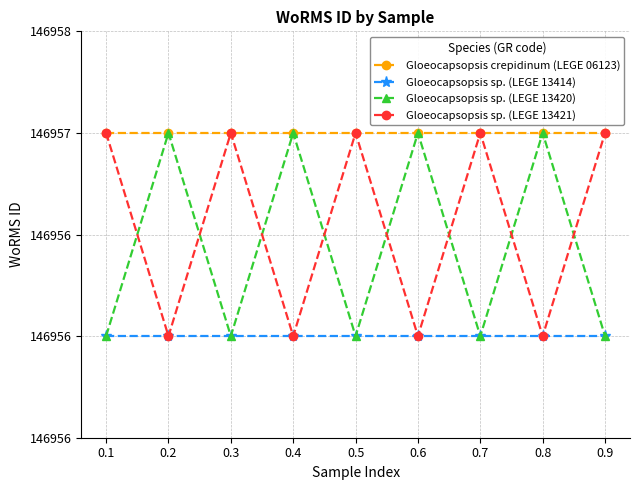

Which series has the largest total across all categories?

Gloeocapsopsis crepidinum (LEGE 06123)